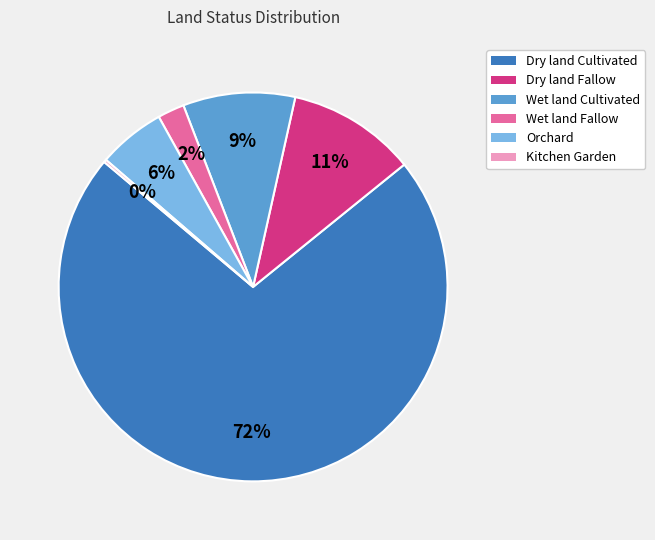

Is it true that Orchard is 6% of the pie?

True